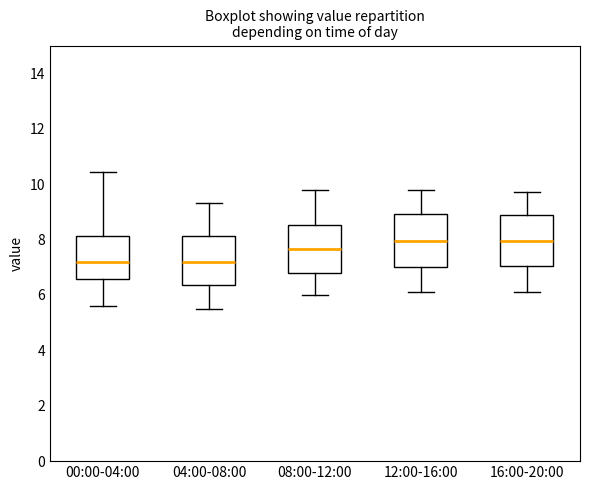

Reading left to right, transcribe this box plot: for each box, give where its median line is, the range the box spans, and where its two whiskers end, as read against the y-axis. The values are not printed on the chart, so give them approximately, as read against the axis.

00:00-04:00: median 7.2, box 6.6 to 8.2, whiskers 5.6 to 10.4
04:00-08:00: median 7.2, box 6.4 to 8.2, whiskers 5.6 to 9.4
08:00-12:00: median 7.6, box 6.8 to 8.6, whiskers 6.0 to 9.8
12:00-16:00: median 8.0, box 7.0 to 9.0, whiskers 6.2 to 9.8
16:00-20:00: median 8.0, box 7.0 to 8.8, whiskers 6.2 to 9.8